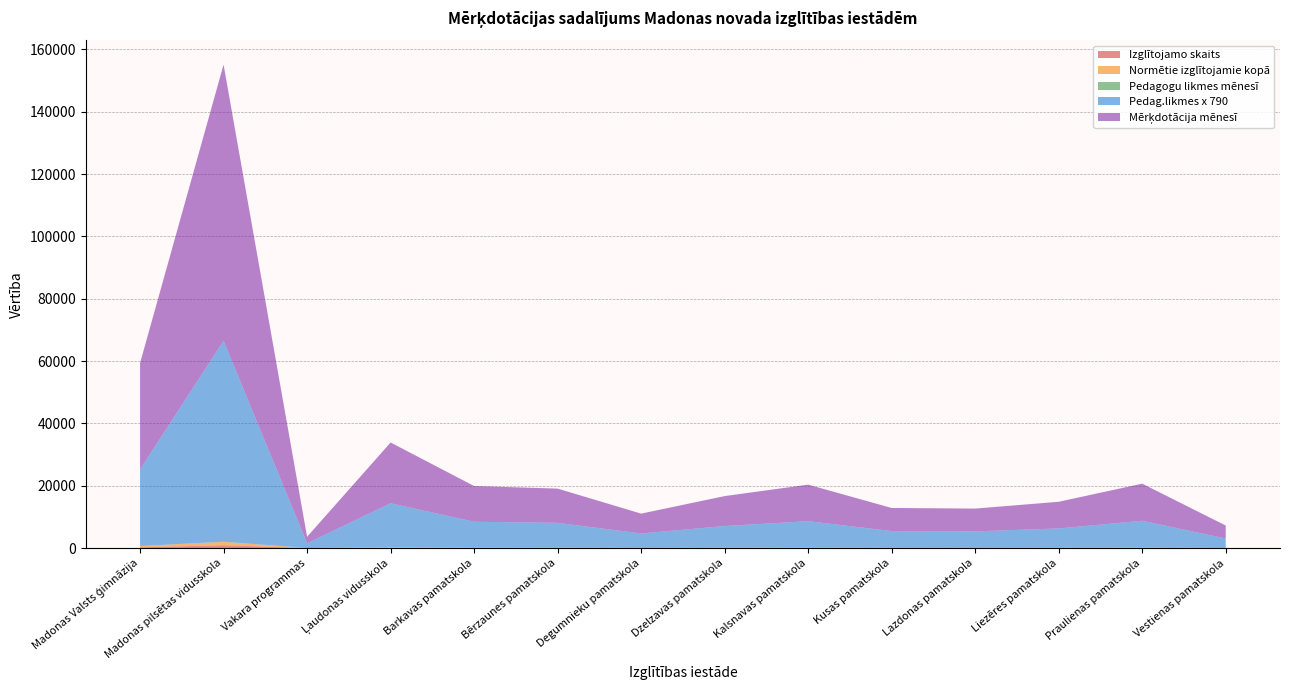

Reading left to right, transcribe all the data shown in this chart.

Izglītojamo skaits: Madonas Valsts ģimnāzija=265.0	Madonas pilsētas vidusskola=943.0	Vakara programmas=33.0	Ļaudonas vidusskola=158.0	Barkavas pamatskola=97.0	Bērzaunes pamatskola=94.0	Degumnieku pamatskola=61.0	Dzelzavas pamatskola=78.0	Kalsnavas pamatskola=101.0	Kusas pamatskola=66.0	Lazdonas pamatskola=50.0	Liezēres pamatskola=64.0	Praulienas pamatskola=95.0	Vestienas pamatskola=36.0
Normētie izglītojamie kopā: Madonas Valsts ģimnāzija=404.5	Madonas pilsētas vidusskola=1060.7	Vakara programmas=24.8	Ļaudonas vidusskola=186.7	Barkavas pamatskola=109.8	Bērzaunes pamatskola=105.2	Degumnieku pamatskola=61.0	Dzelzavas pamatskola=92.0	Kalsnavas pamatskola=112.2	Kusas pamatskola=71.0	Lazdonas pamatskola=70.0	Liezēres pamatskola=82.0	Praulienas pamatskola=114.0	Vestienas pamatskola=40.0
Pedagogu likmes mēnesī: Madonas Valsts ģimnāzija=31.1	Madonas pilsētas vidusskola=81.6	Vakara programmas=1.9	Ļaudonas vidusskola=17.8	Barkavas pamatskola=10.5	Bērzaunes pamatskola=10.0	Degumnieku pamatskola=5.8	Dzelzavas pamatskola=8.8	Kalsnavas pamatskola=10.7	Kusas pamatskola=6.8	Lazdonas pamatskola=6.7	Liezēres pamatskola=7.8	Praulienas pamatskola=10.9	Vestienas pamatskola=3.8
Pedag.likmes x 790: Madonas Valsts ģimnāzija=24579.9	Madonas pilsētas vidusskola=64454.9	Vakara programmas=1504.0	Ļaudonas vidusskola=14047.0	Barkavas pamatskola=8261.1	Bērzaunes pamatskola=7915.1	Degumnieku pamatskola=4589.5	Dzelzavas pamatskola=6921.9	Kalsnavas pamatskola=8441.7	Kusas pamatskola=5341.9	Lazdonas pamatskola=5266.7	Liezēres pamatskola=6169.5	Praulienas pamatskola=8577.1	Vestienas pamatskola=3009.5
Mērķdotācija mēnesī: Madonas Valsts ģimnāzija=34102.2	Madonas pilsētas vidusskola=88574.7	Vakara programmas=2086.7	Ļaudonas vidusskola=19488.7	Barkavas pamatskola=11461.5	Bērzaunes pamatskola=10981.4	Degumnieku pamatskola=6367.5	Dzelzavas pamatskola=9603.5	Kalsnavas pamatskola=11712.0	Kusas pamatskola=7411.4	Lazdonas pamatskola=7307.0	Liezēres pamatskola=8559.6	Praulienas pamatskola=11899.9	Vestienas pamatskola=4175.4